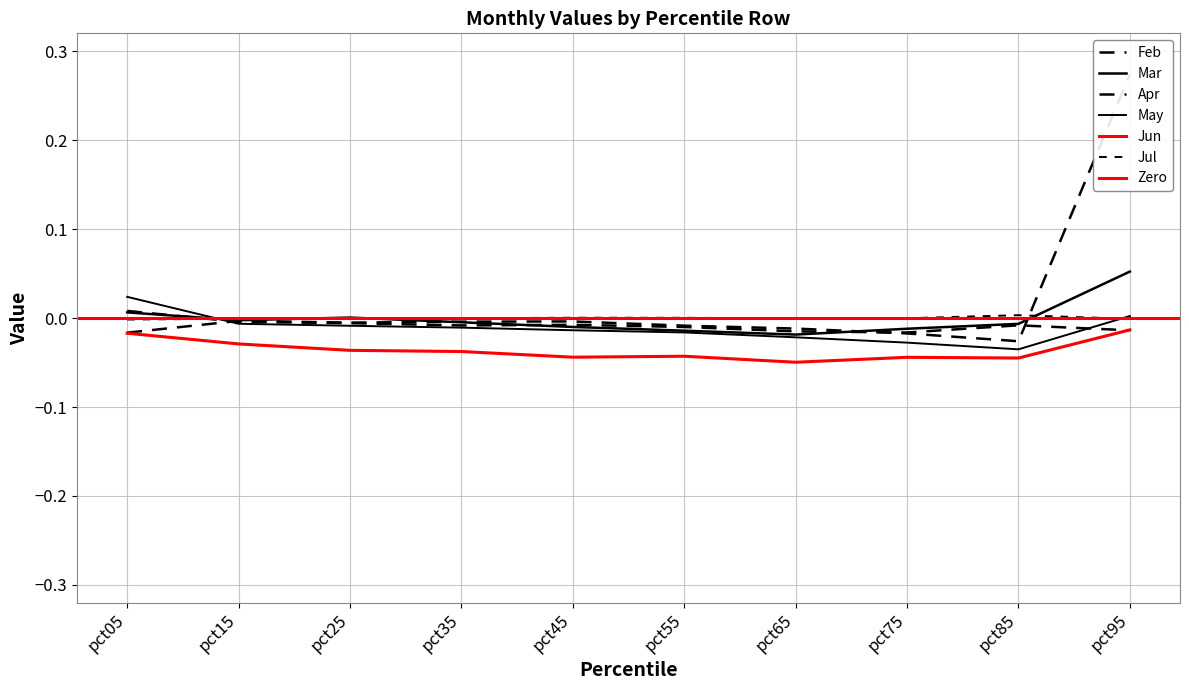

Where do pct95 and pct75 first cross each other?

pct05 and pct15